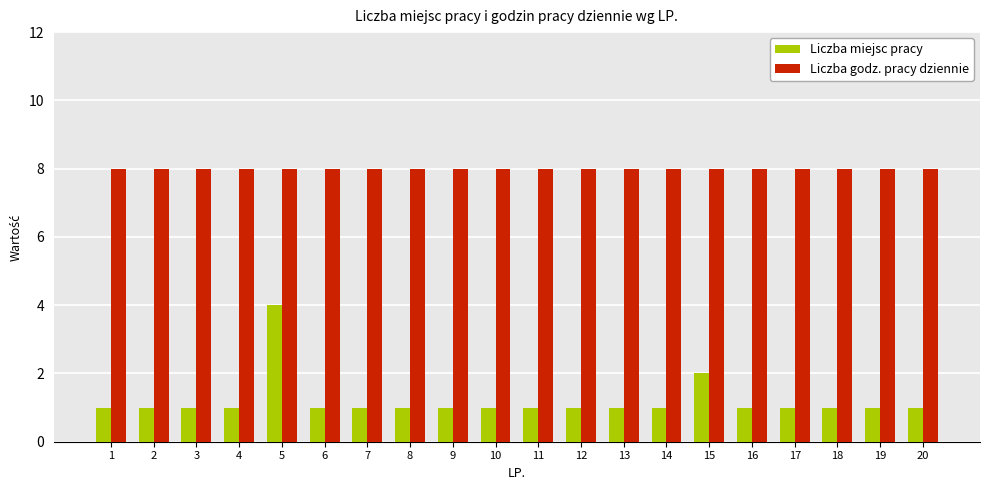

The Liczba godz. pracy dziennie series shows 11 at 10. True or false?

False